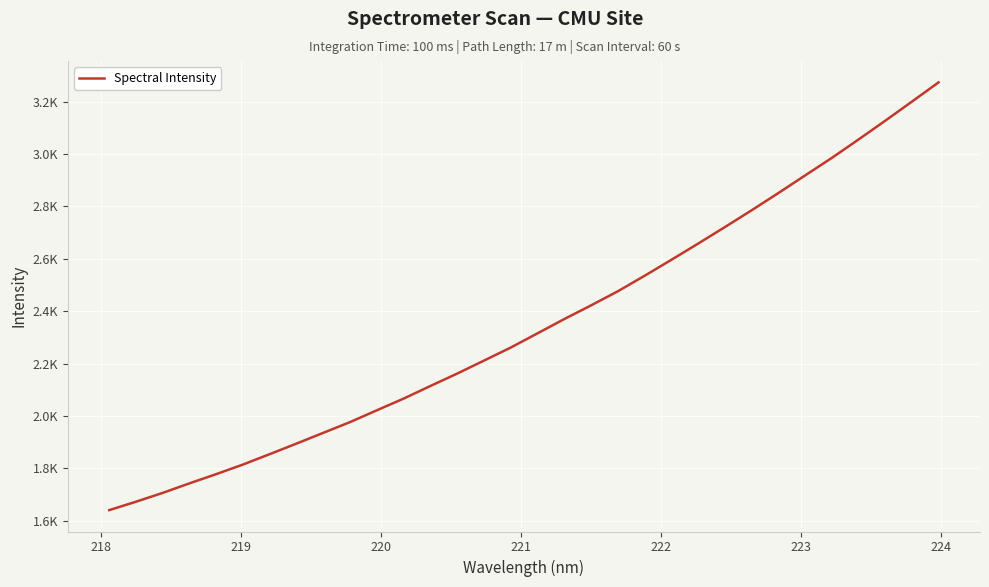

Does the chart have visible grid lines?

Yes